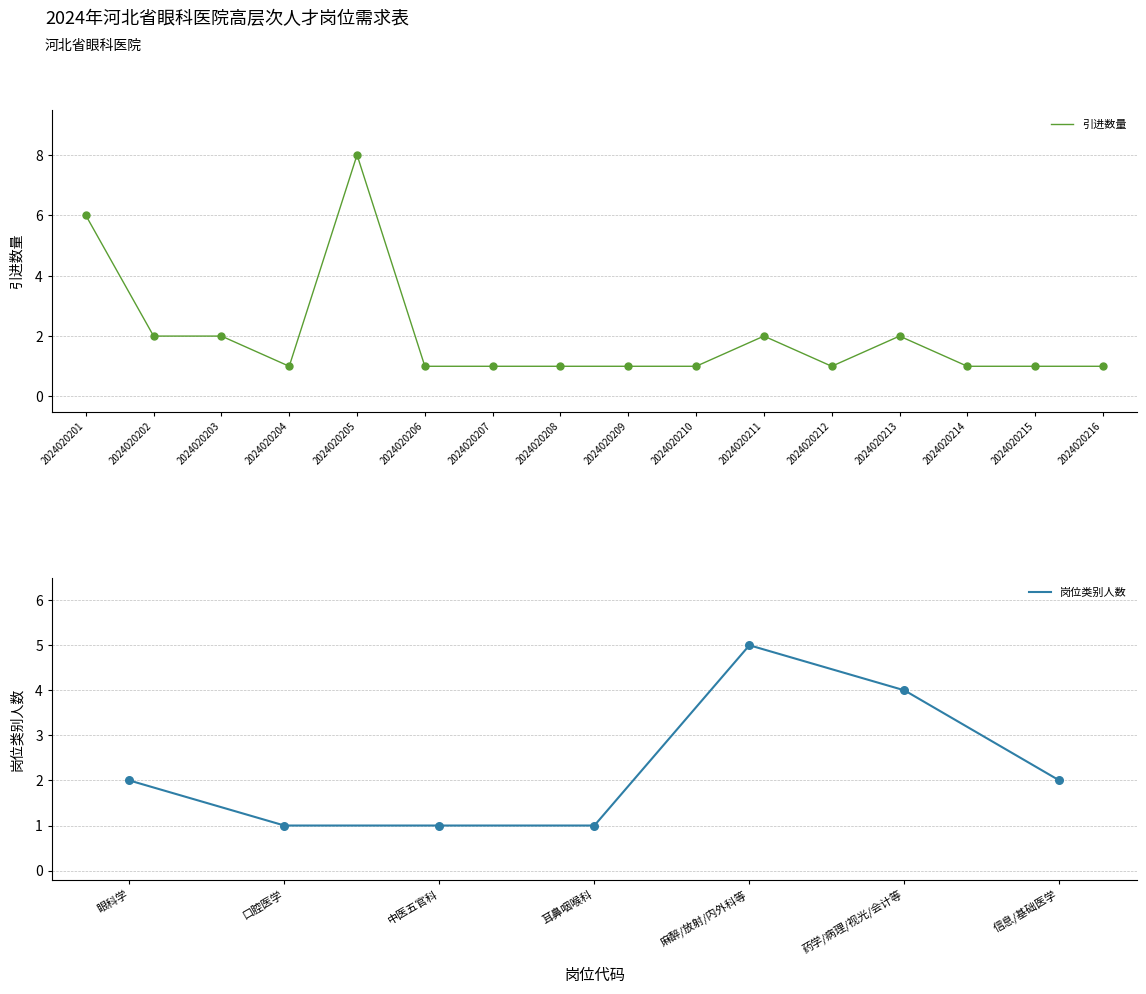

Which has a higher value, 2024020202 or 2024020205?

2024020205